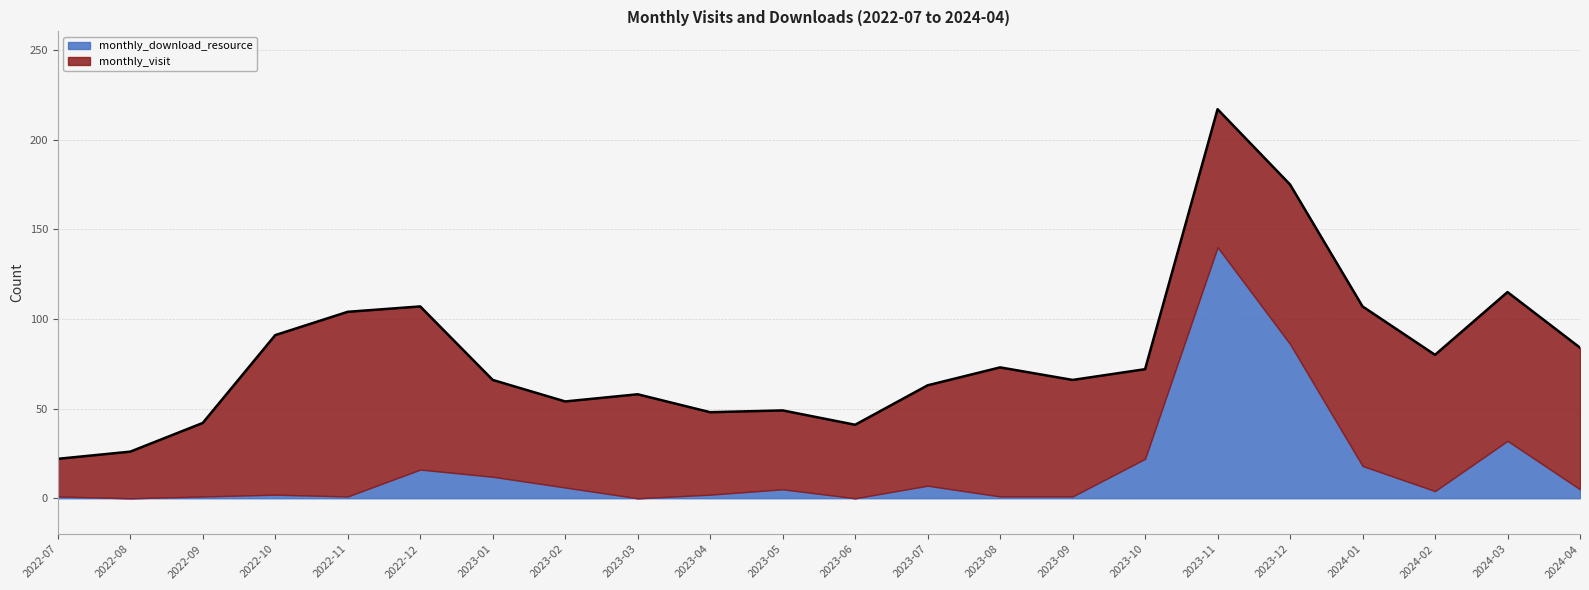

What is the maximum value for monthly_download_resource?

140